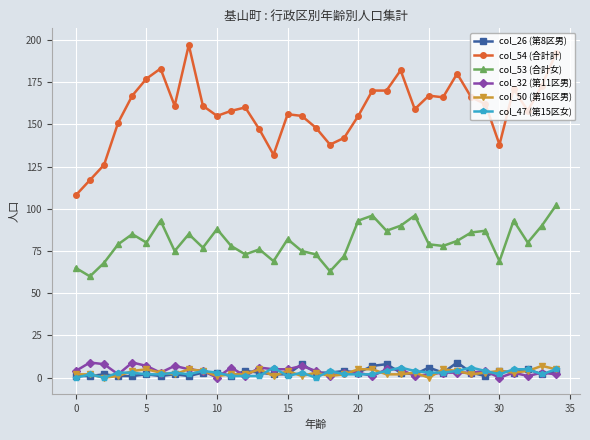

True or false: col_50 (第16区男) and col_54 (合計計) cross at least once.

False